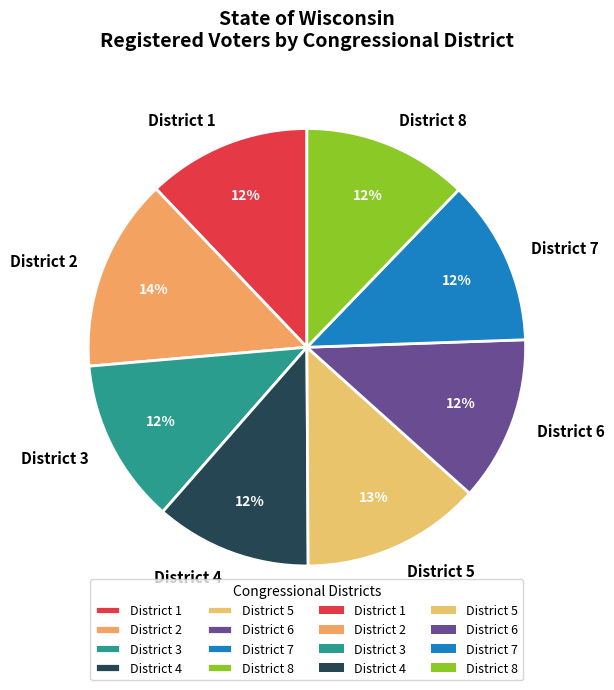

Is there a majority slice in this chart?

No